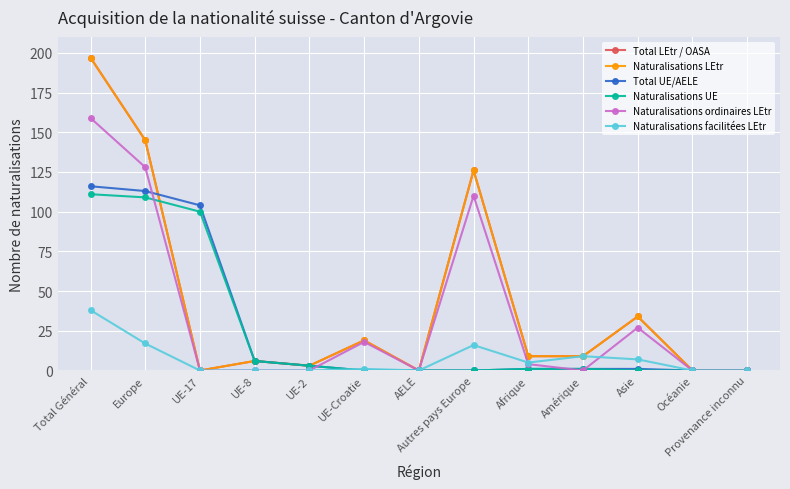

What is the label of the 6th point from the right?

Autres pays Europe